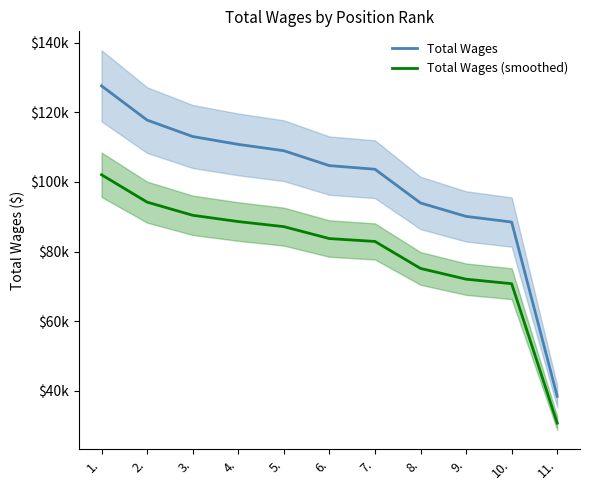

What is the value of the Total Wages point at the 10th from the left?

88498.0